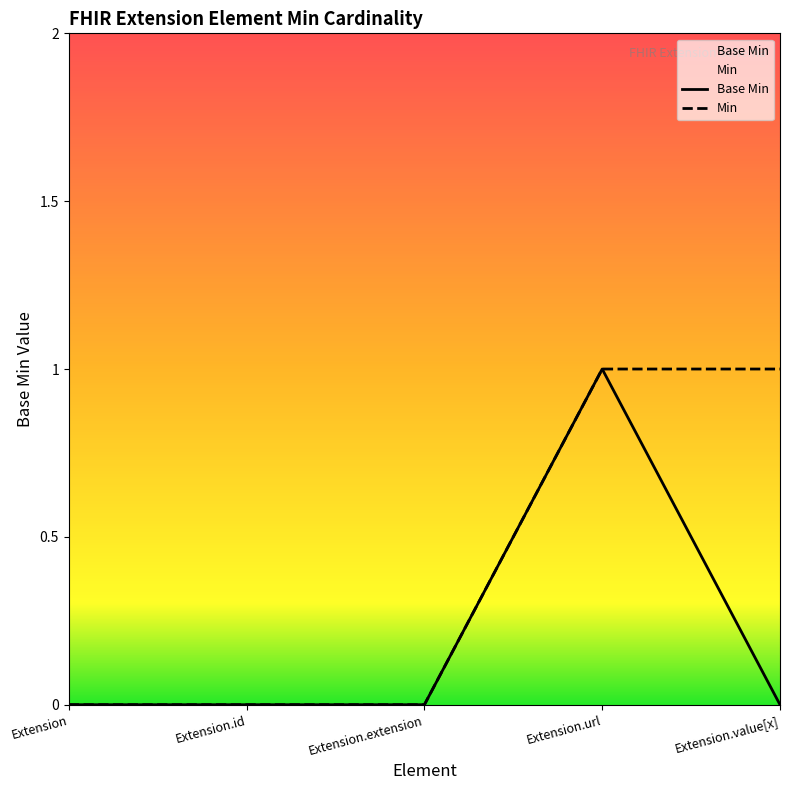

Rank the categories by Min value from highest to lowest.

Extension.url, Extension.value[x], Extension, Extension.id, Extension.extension